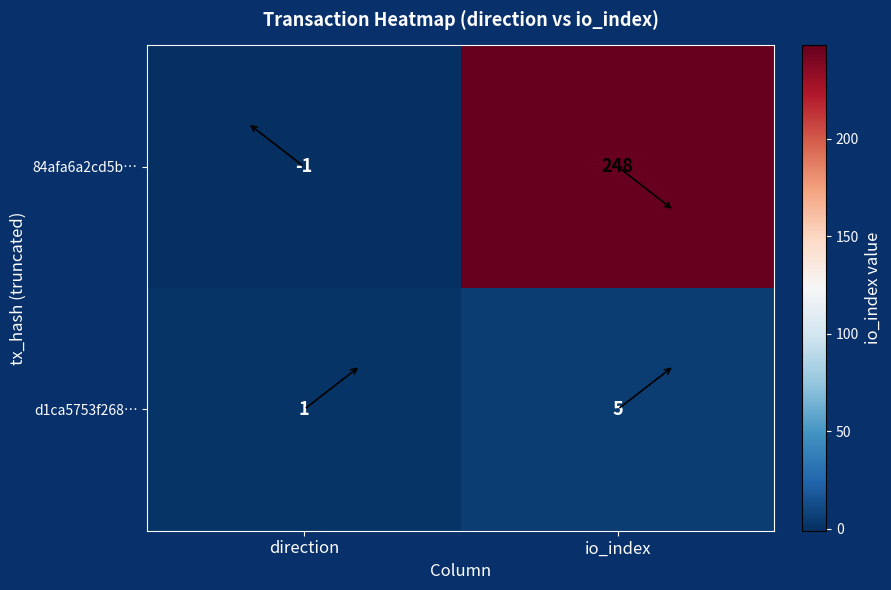

Which series has the largest total across all categories?

84afa6a2cd5b…